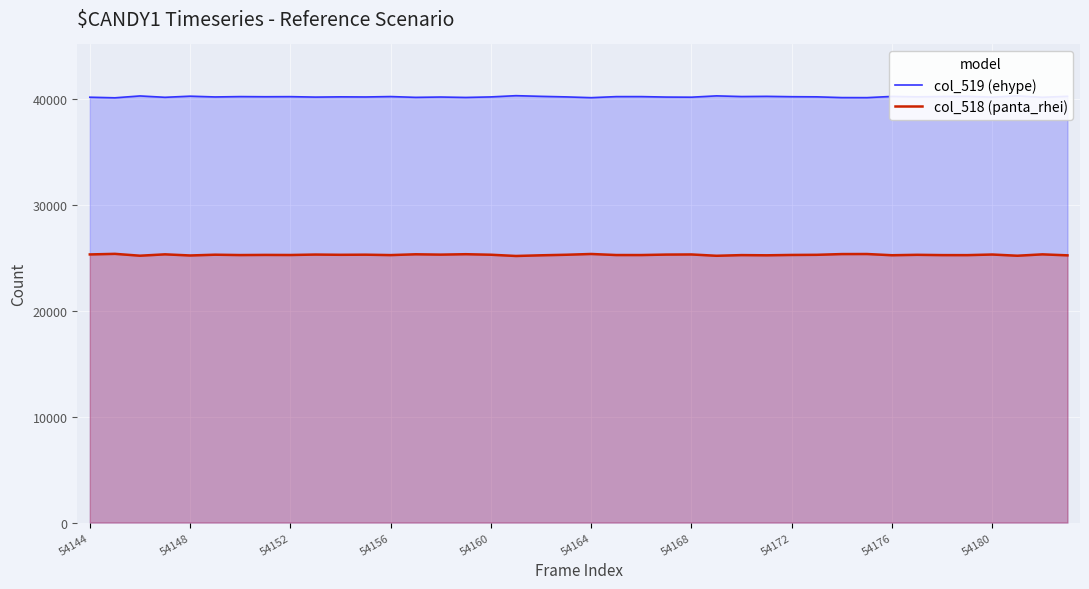

What is the maximum value shown in the chart?

40342